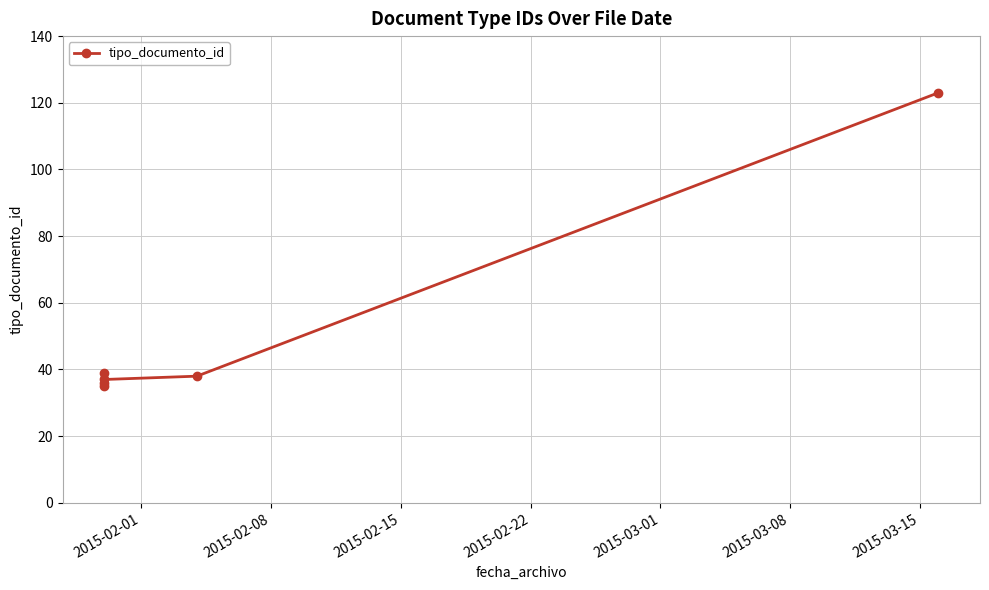

What is the difference between the second highest and minimum values?

4